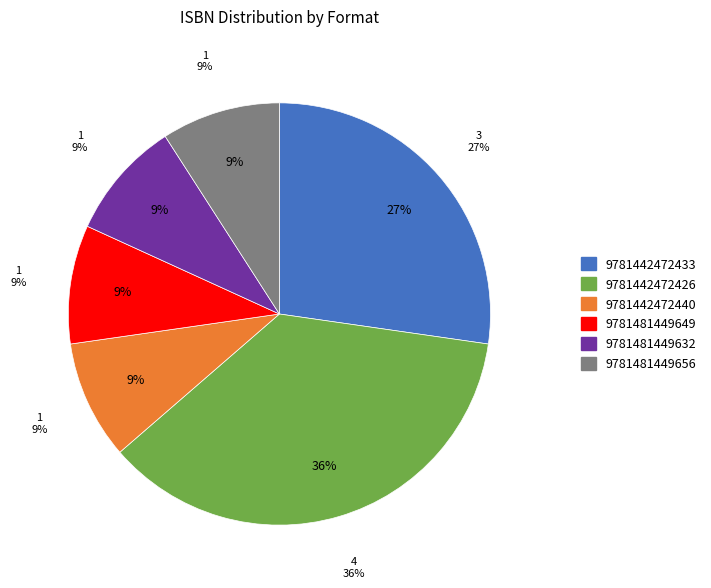

What is the total percentage of 9781442472440 and 9781481449632?

18.2%